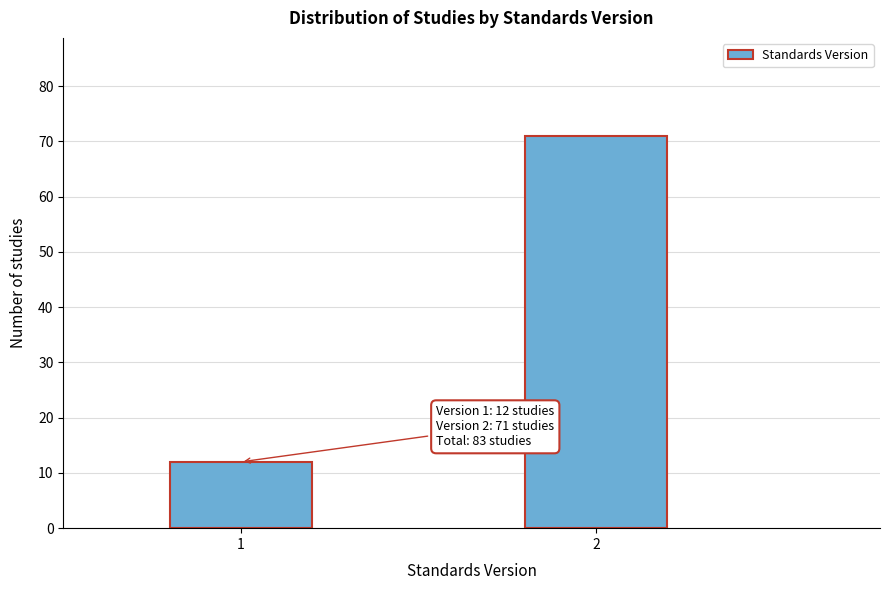

Reading left to right, extract all data points from this chart.

12	71